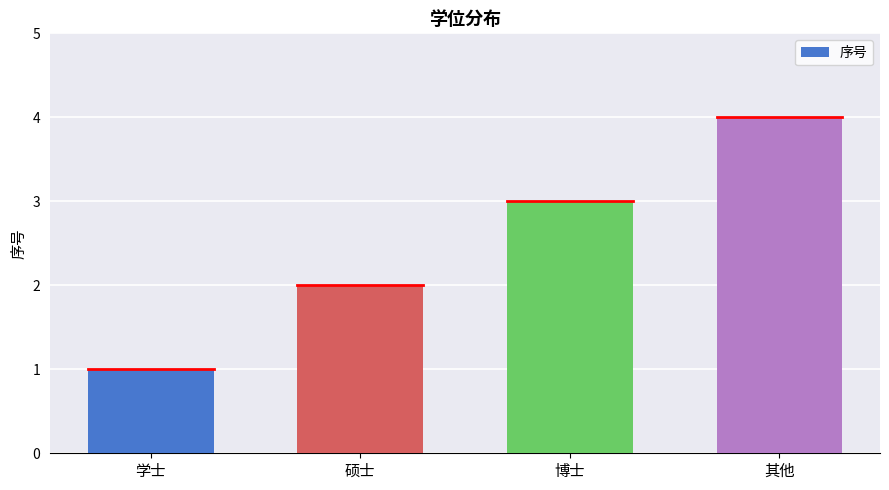

Are the bars horizontal?

No